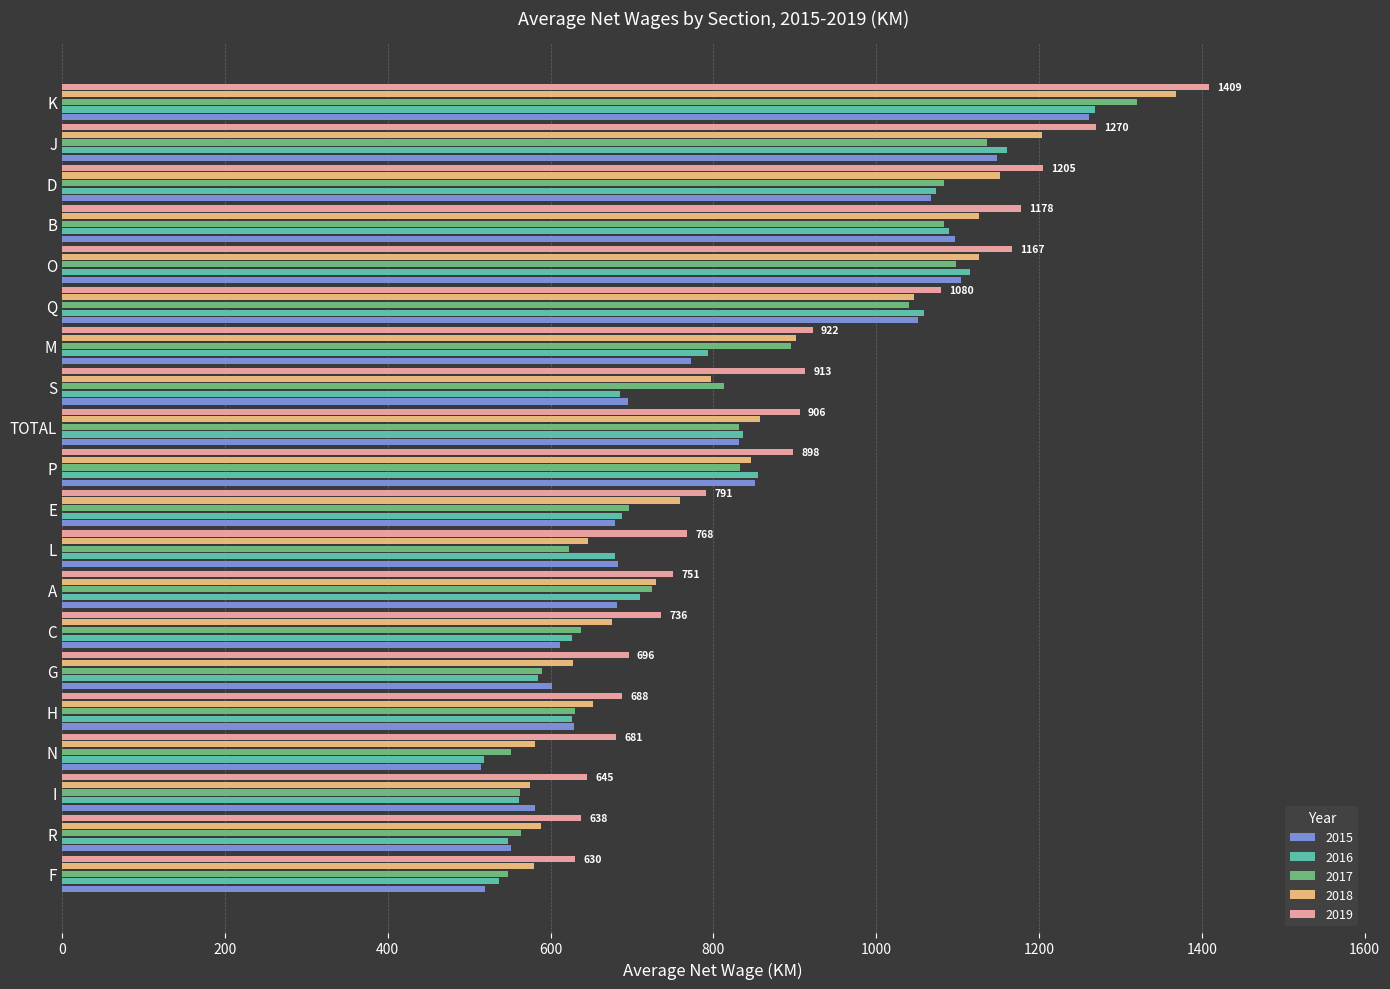

How many data points in 2016 are less than 710?

10